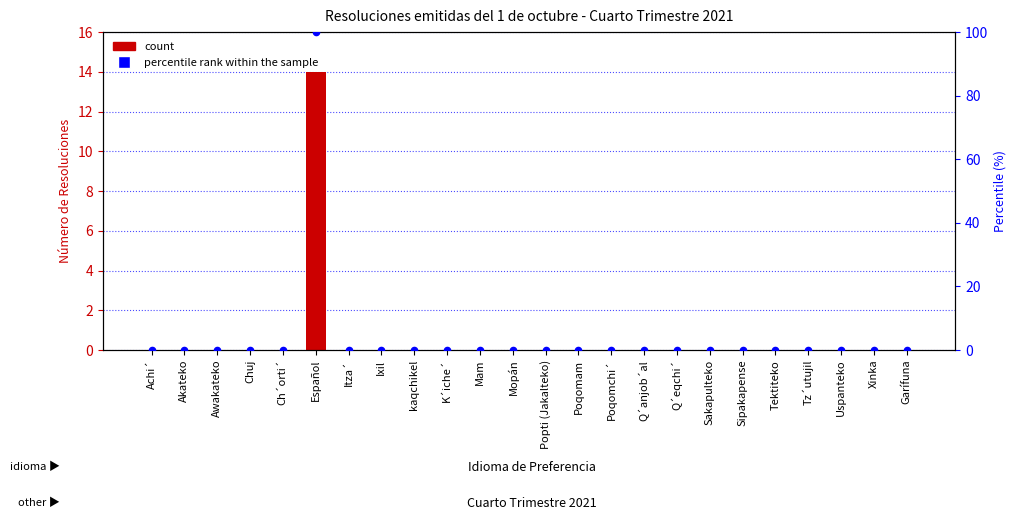

What is the total value across all series at Español?

114